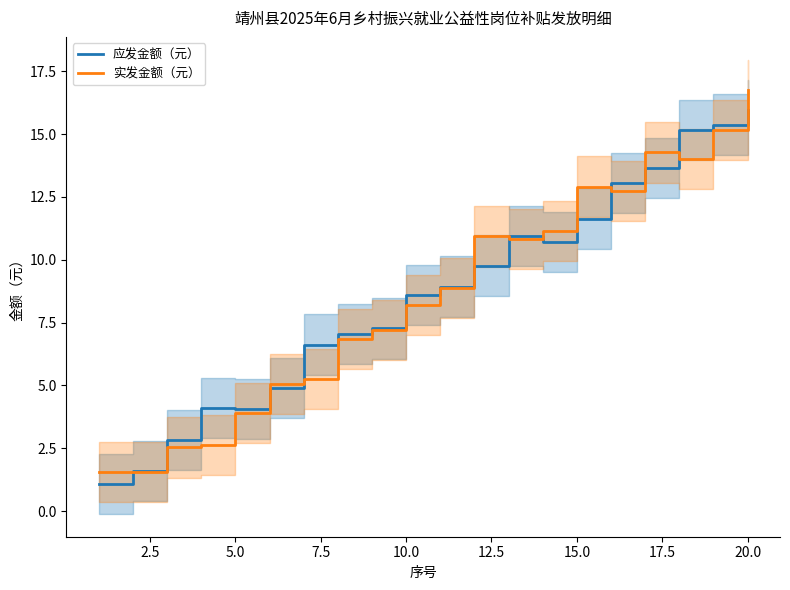

What is the average value of the 应发金额（元） series?

8.7